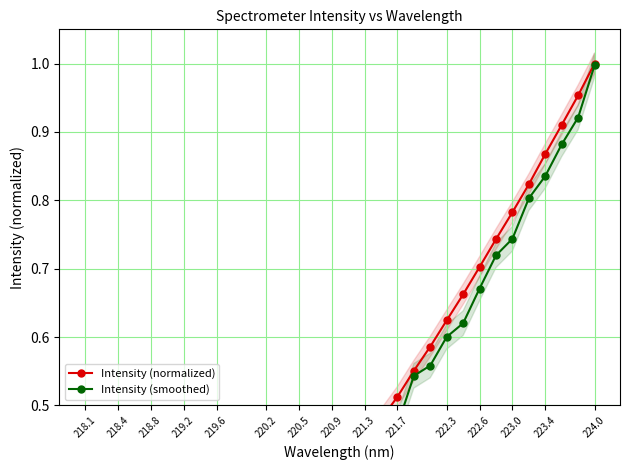

Reading right to left, transcribe all the data shown in this chart.

Intensity (normalized): 1.0	1.0	0.9	0.9	0.8	0.8	0.7	0.7	0.7	0.6	0.6	0.6	0.5	0.5	0.4	0.4	0.4	0.3	0.3	0.3	0.3	0.2	0.2	0.2	0.2	0.1	0.1	0.1	0.1	0.0	0.0	0.0
Intensity (smoothed): 1.0	0.9	0.9	0.8	0.8	0.7	0.7	0.7	0.6	0.6	0.6	0.5	0.5	0.4	0.4	0.4	0.3	0.3	0.3	0.3	0.2	0.2	0.2	0.1	0.1	0.1	0.1	0.1	0.1	0.0	0.0	0.0